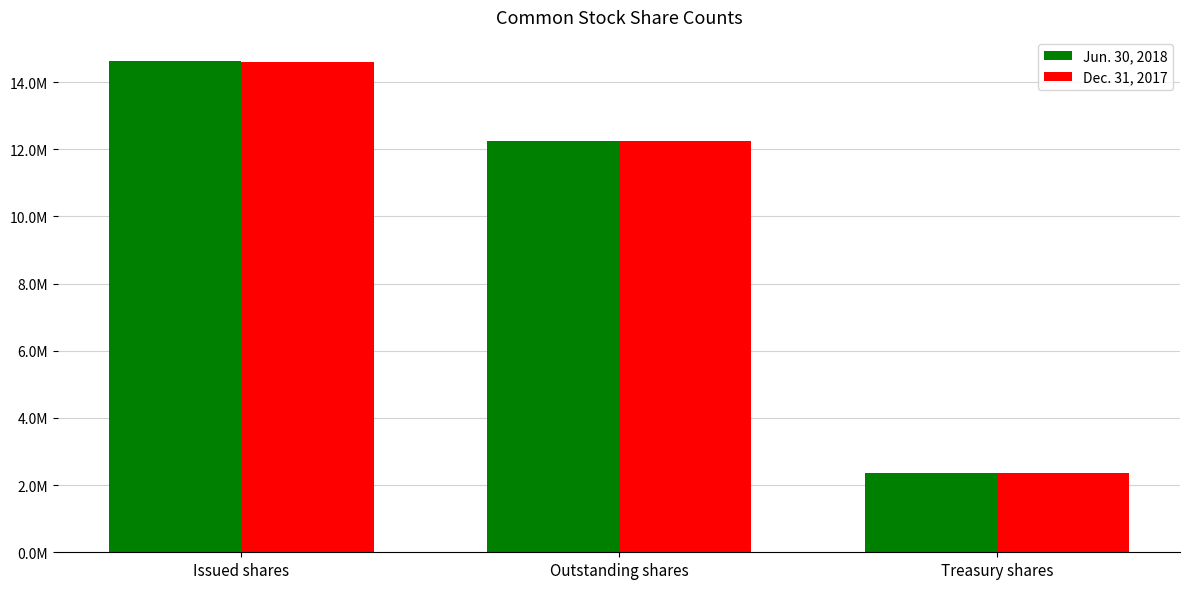

Are the bars horizontal?

No